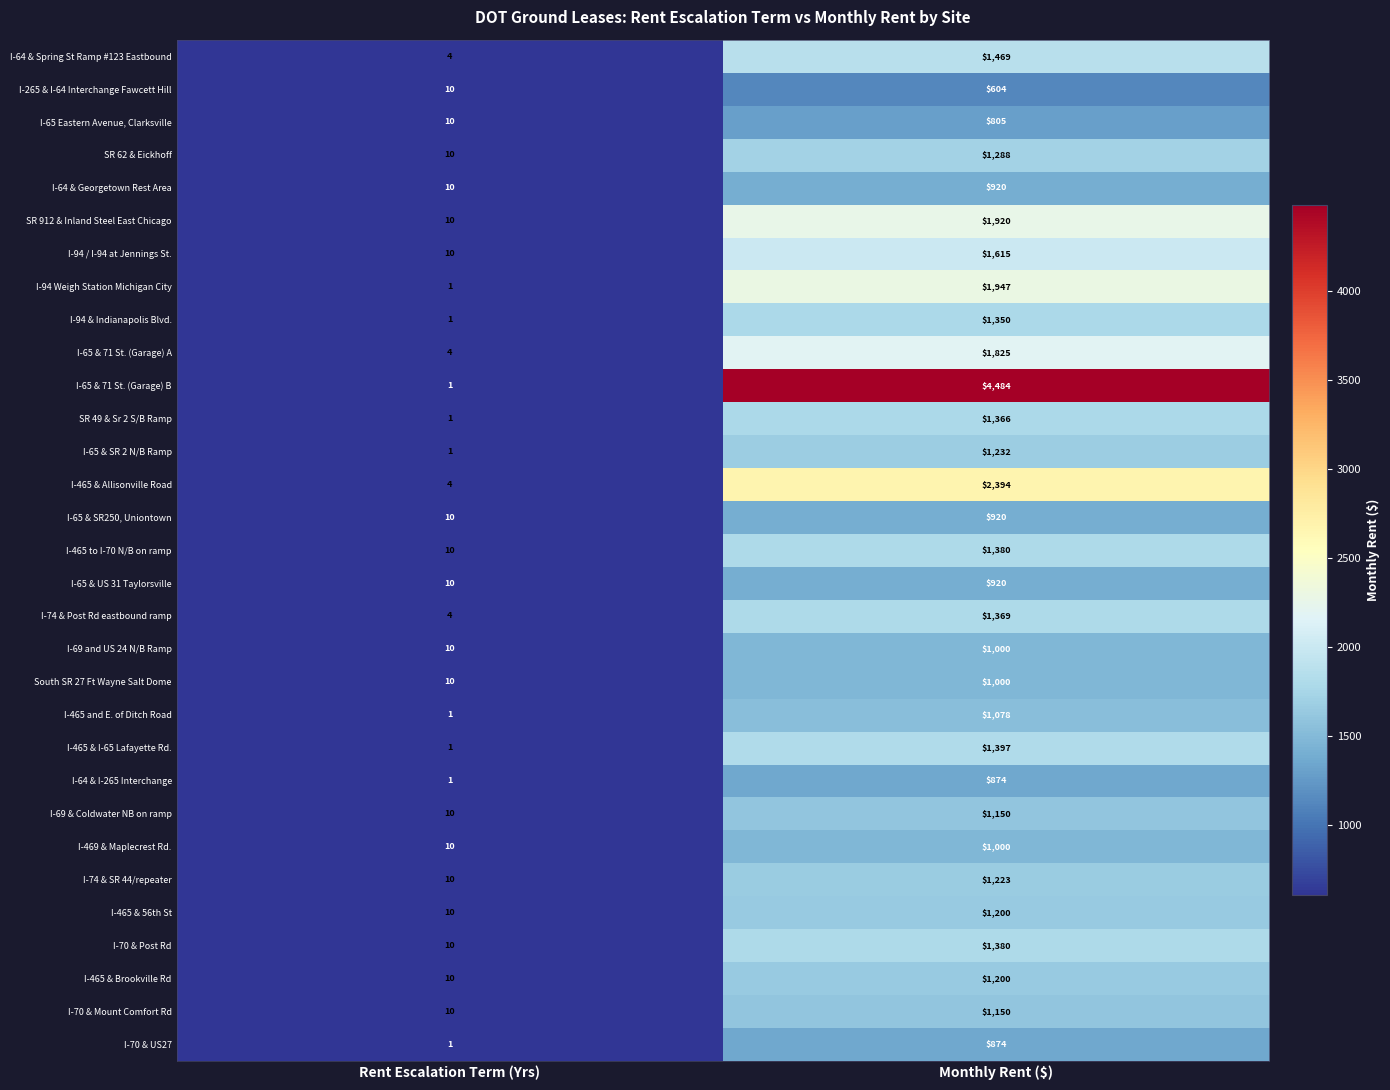

At which category is the sum across all series the highest?

Monthly Rent ($)